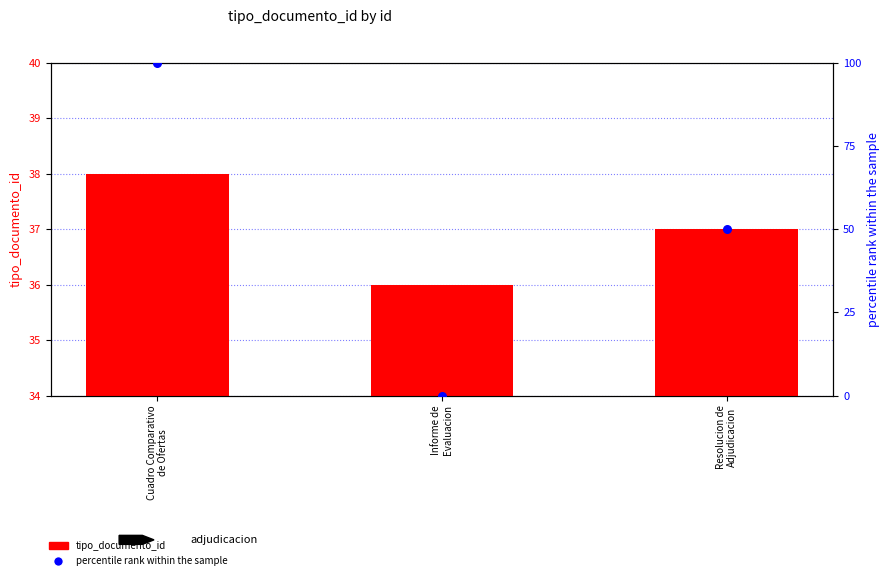

Is the value of percentile rank within the sample at Resolucion de
Adjudicacion greater than the value of tipo_documento_id at Cuadro Comparativo
de Ofertas?

Yes